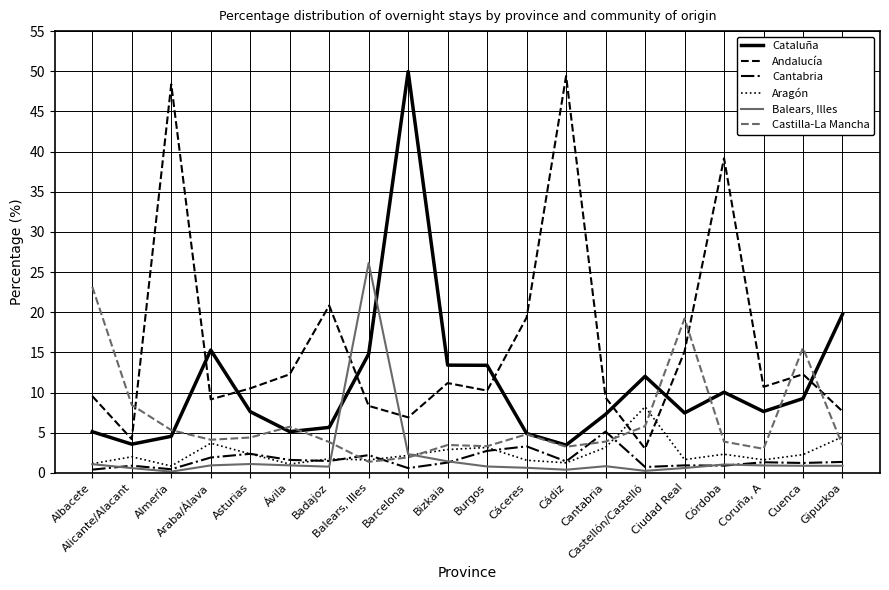

The Cataluña series shows 2.7 at Badajoz. True or false?

False